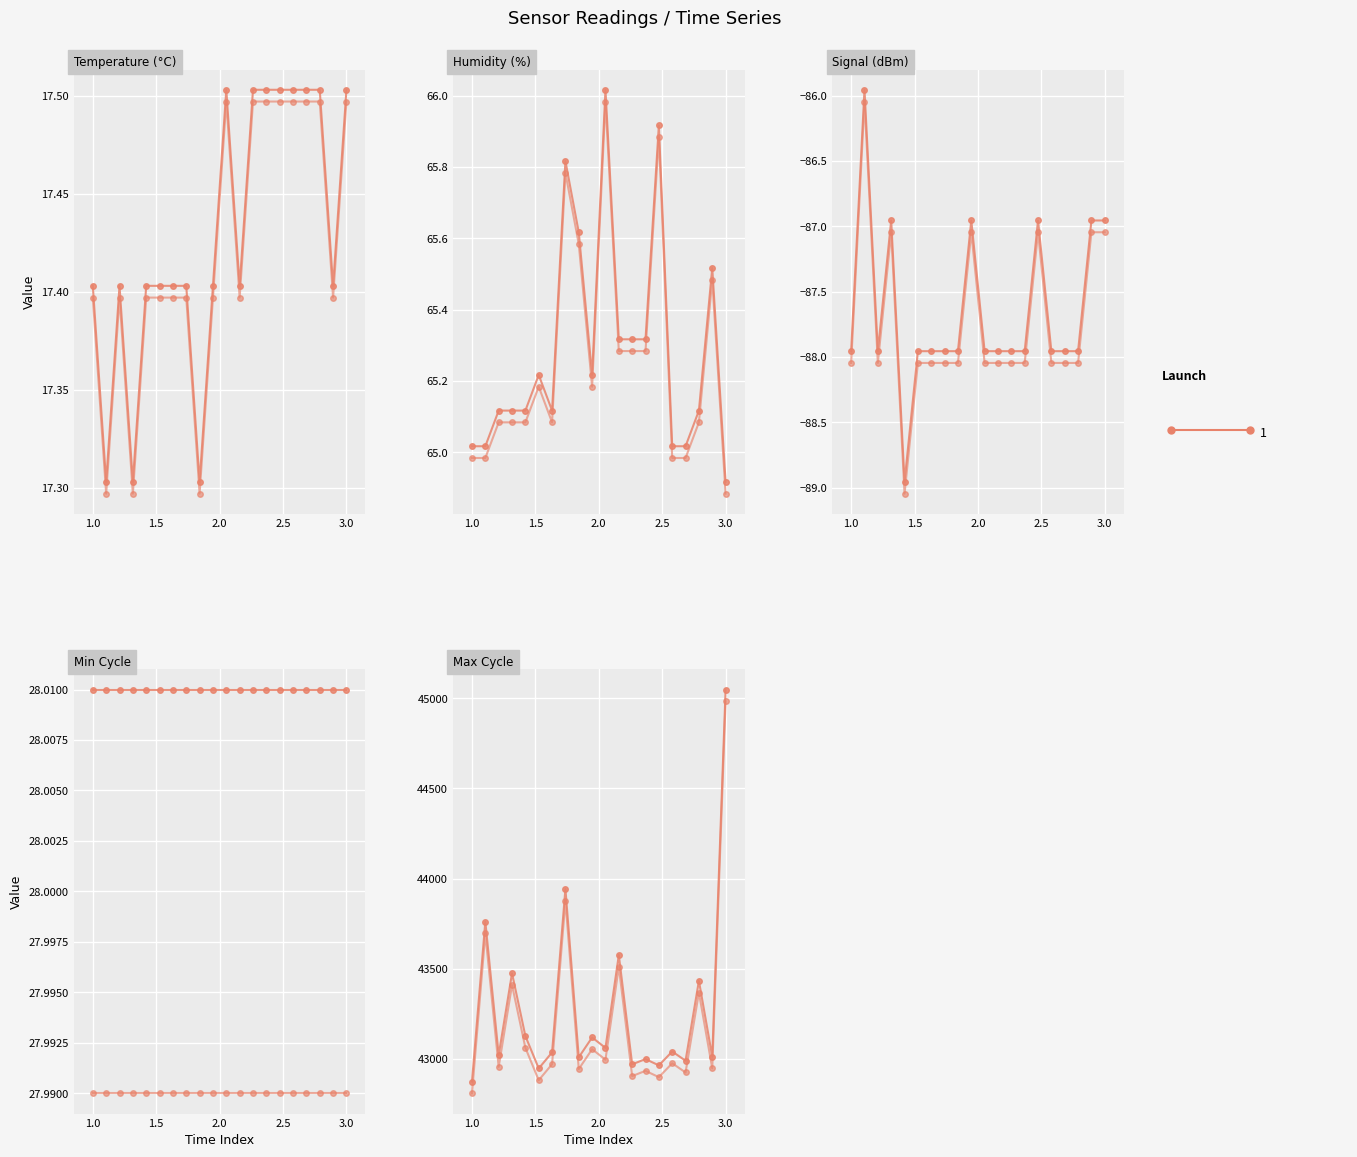

Which series has the largest total across all categories?

Launch 1